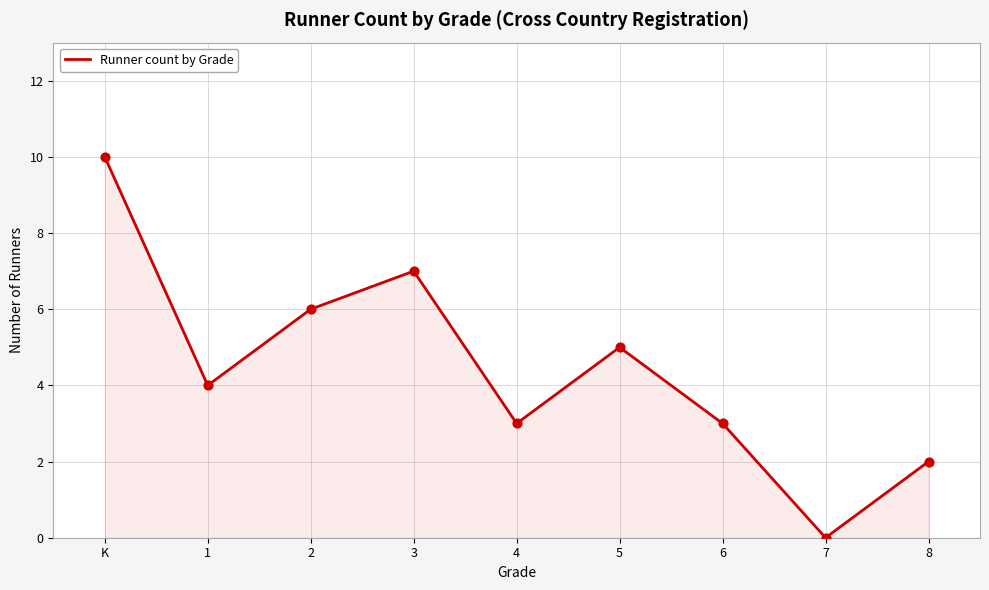

Between 4 and 1, which is larger?

1